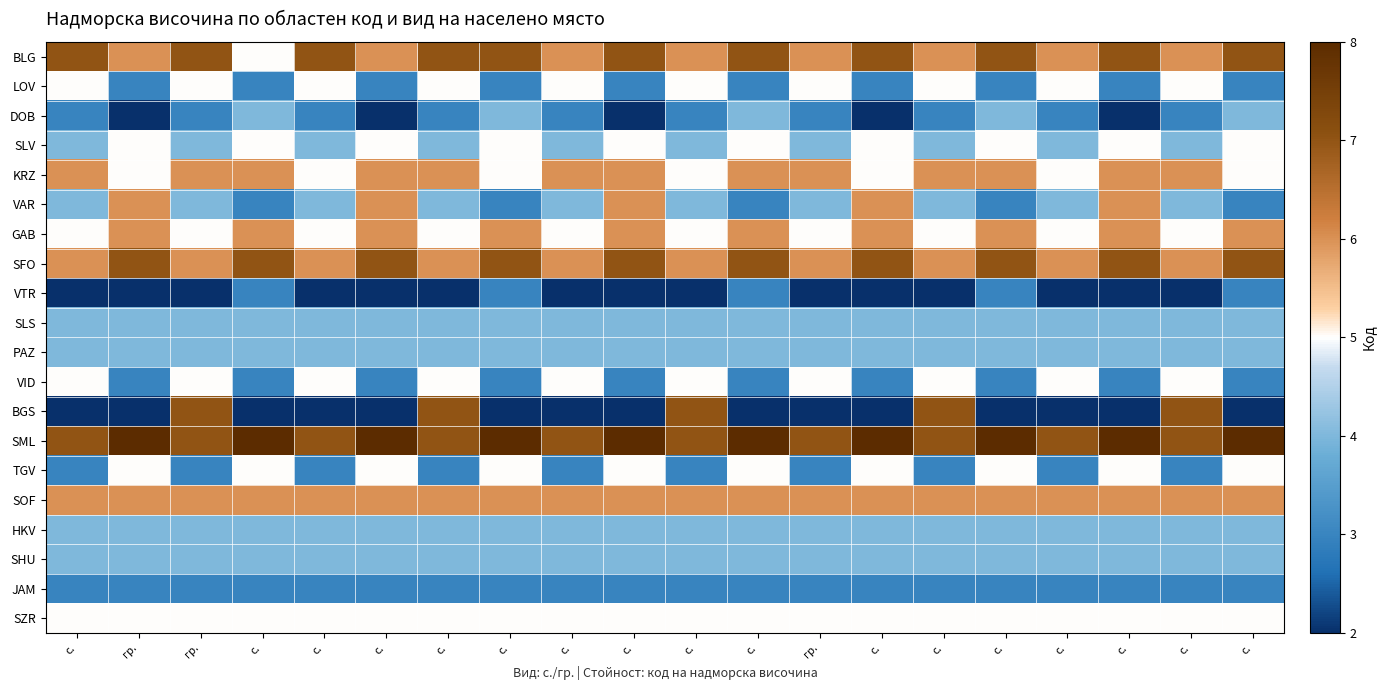

What is the difference between the highest and lowest values at с.?

5